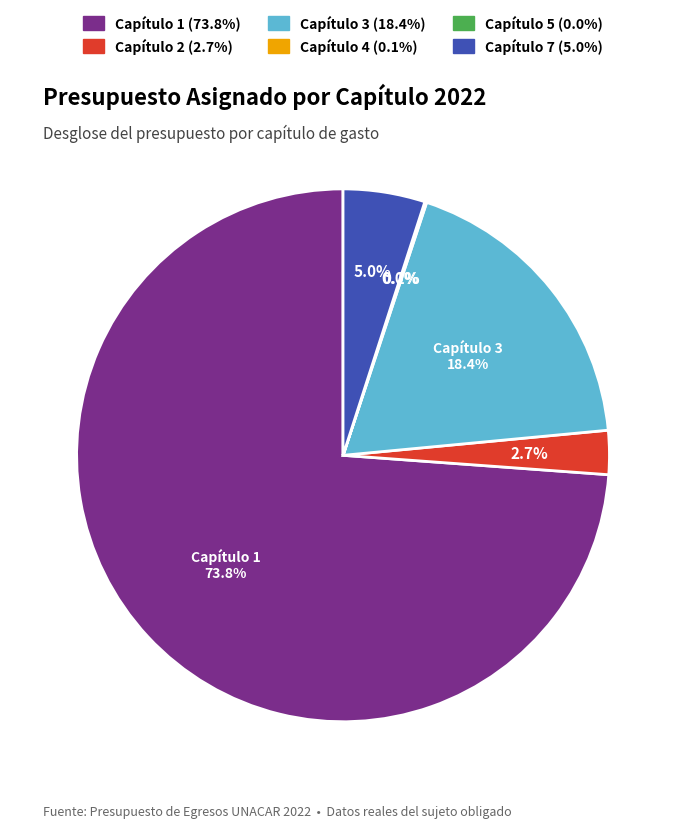

What portion of the pie excludes Capítulo 1?

26.2%